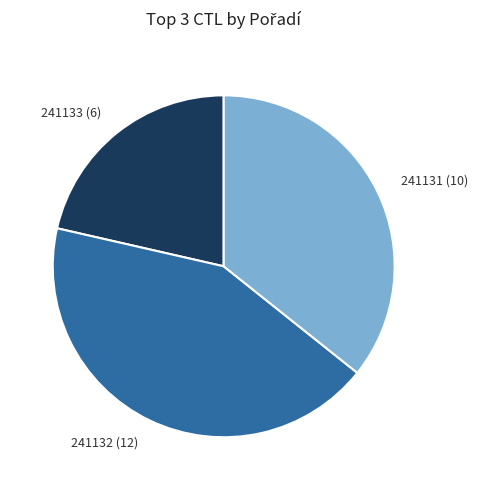

Combined, do 241132 (12) and 241131 (10) account for over 50%?

Yes